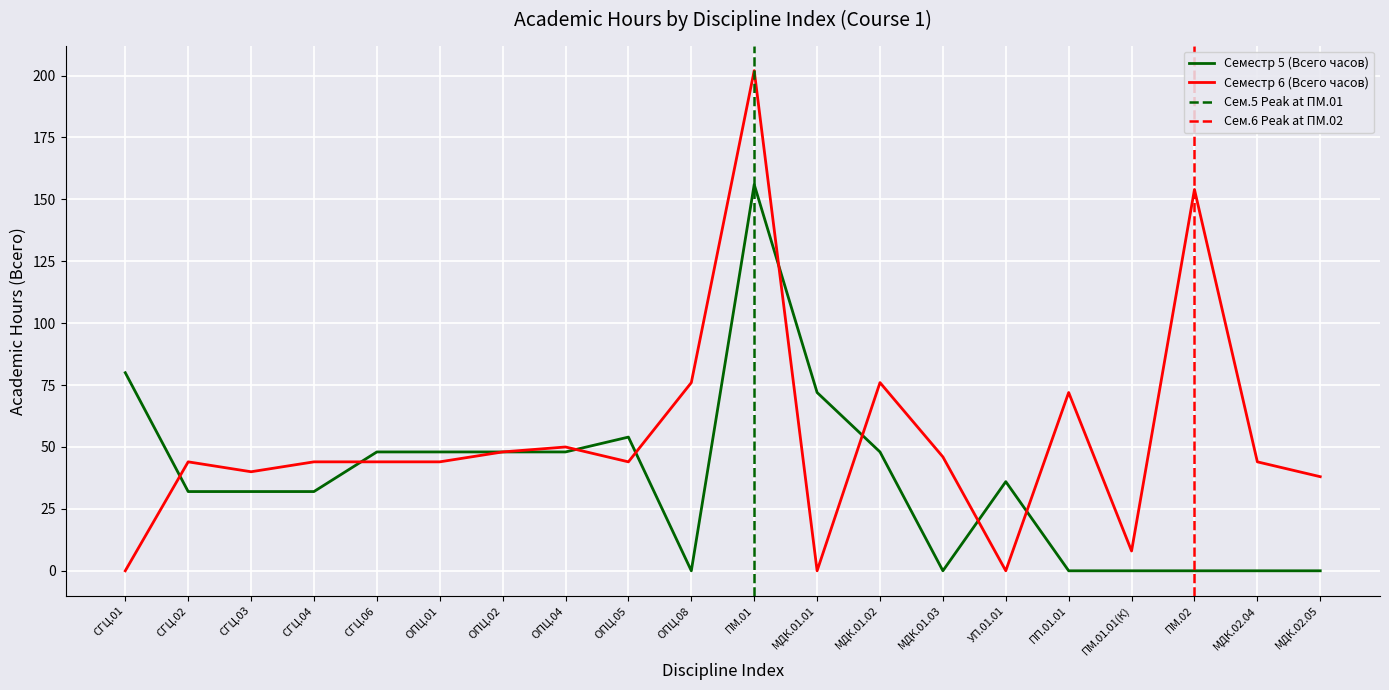

What is the maximum value for Семестр 5 (Всего часов)?

156